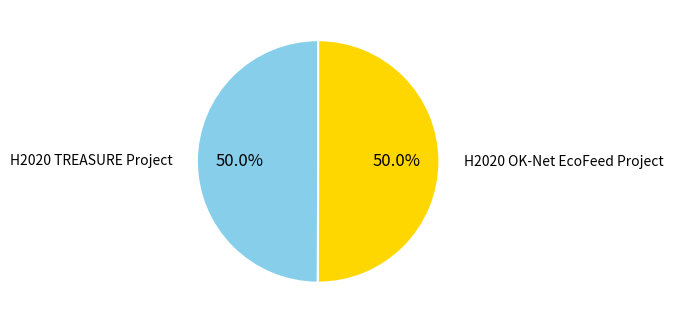

What is the ratio of the value at H2020 OK-Net EcoFeed Project to the value at H2020 TREASURE Project?

1.0